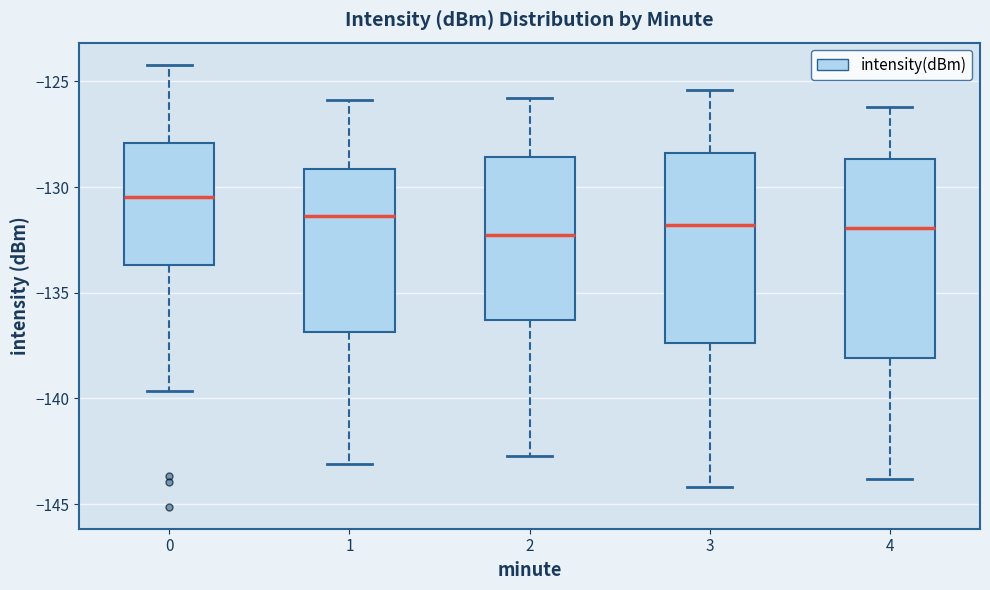

Reading left to right, read every box against the y-axis: the position of its median line, the range the box covers, and the ends of its whiskers. The values are not printed on the chart, so give them approximately, as read against the axis.

0: median -130.5, box -133.5 to -128.0, whiskers -139.5 to -124.0
1: median -131.5, box -137.0 to -129.0, whiskers -143.0 to -126.0
2: median -132.0, box -136.5 to -128.5, whiskers -142.5 to -126.0
3: median -132.0, box -137.5 to -128.5, whiskers -144.0 to -125.5
4: median -132.0, box -138.0 to -128.5, whiskers -144.0 to -126.0